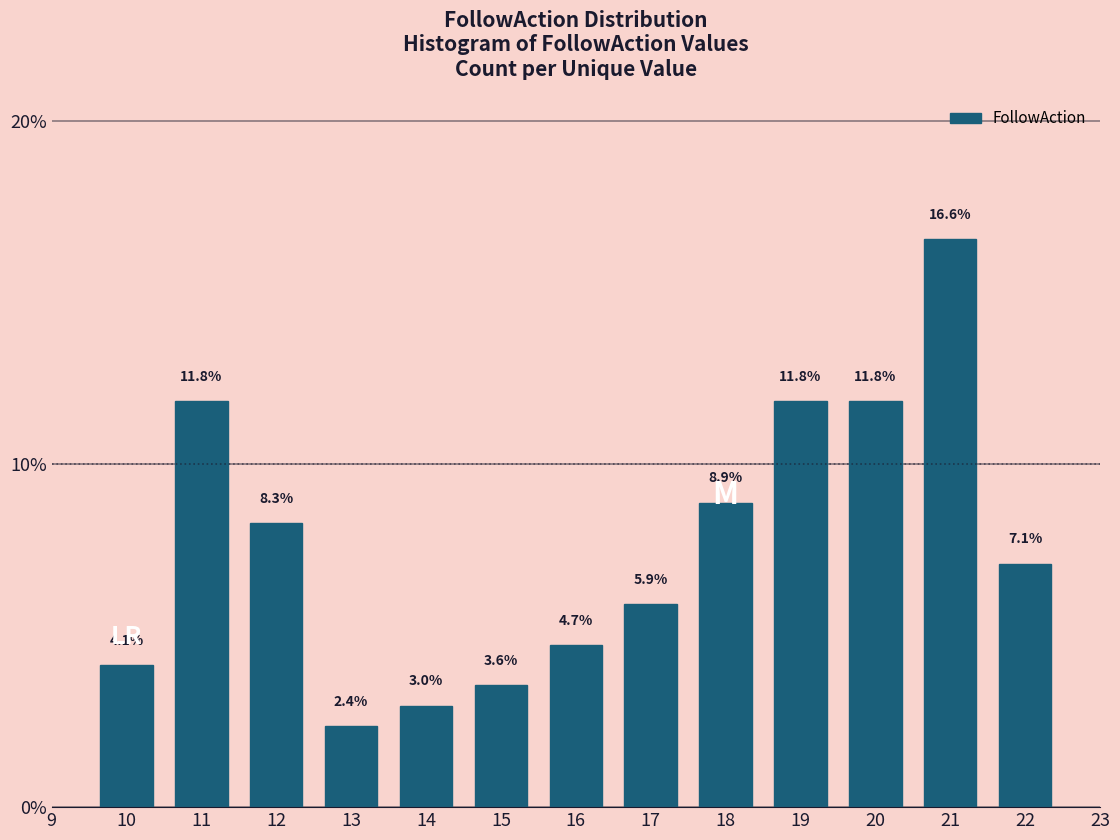

Reading right to left, what are all the values shown in this chart?

22=7.1	21=16.6	20=11.8	19=11.8	18=8.9	17=5.9	16=4.7	15=3.6	14=3.0	13=2.4	12=8.3	11=11.8	10=4.1